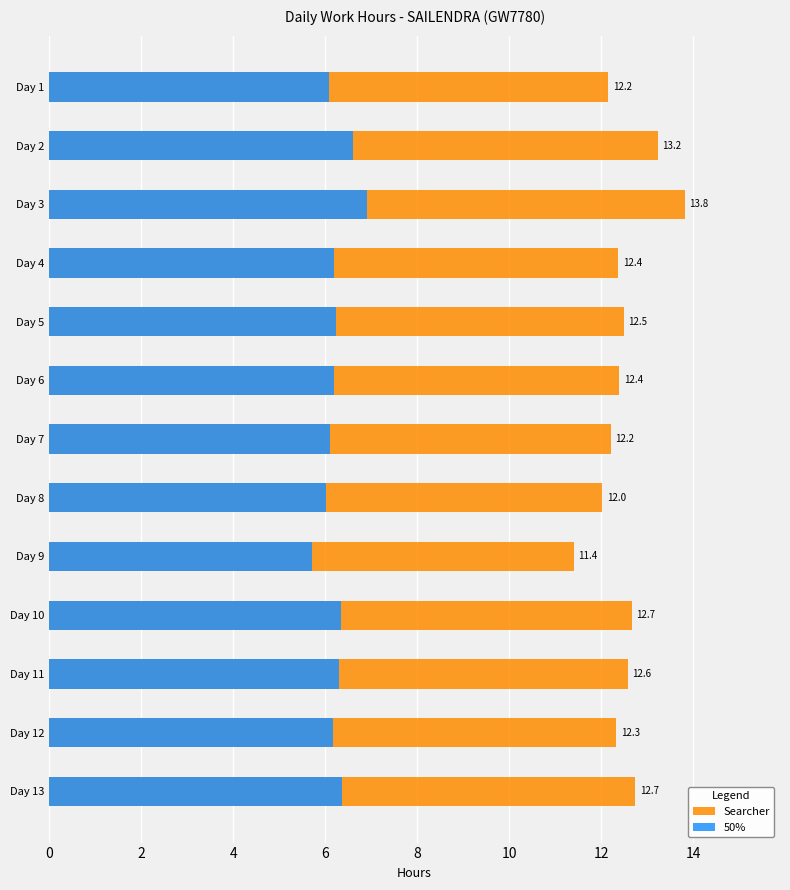

List the series in order of their overall mean, highest first.

Searcher, 50%